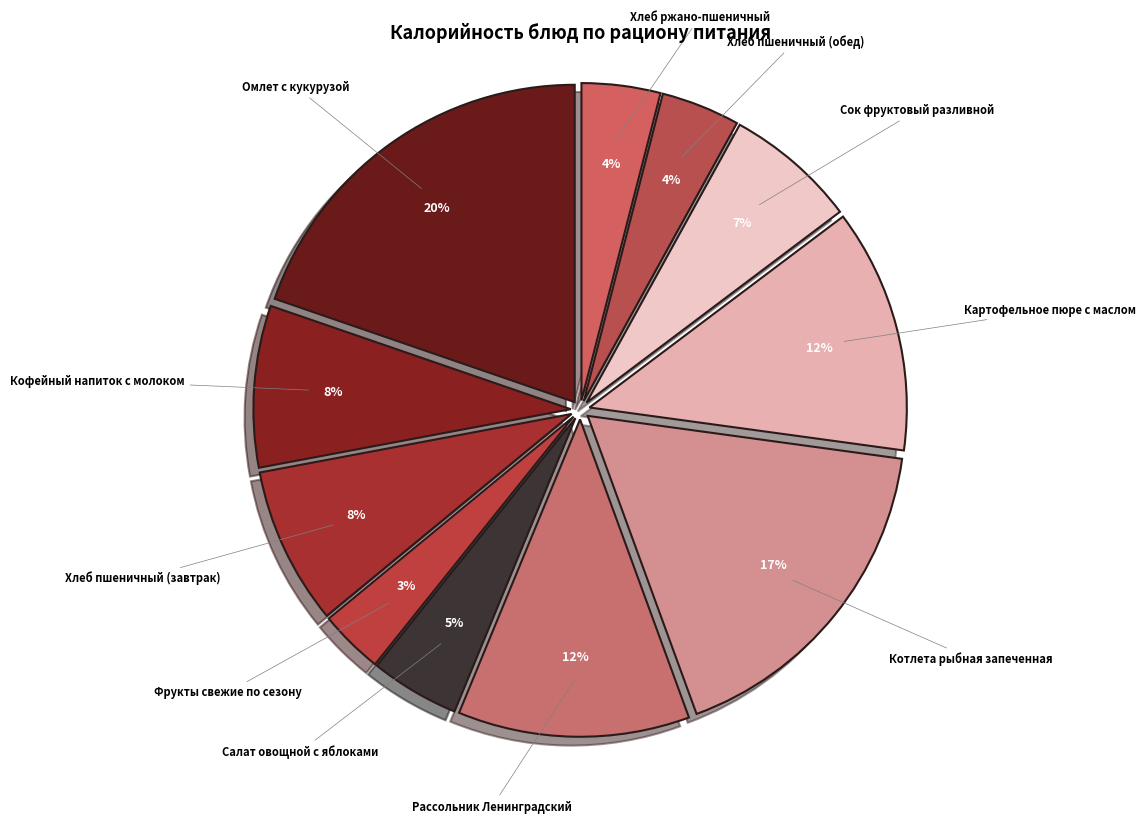

Which slice is the largest?

Омлет с кукурузой